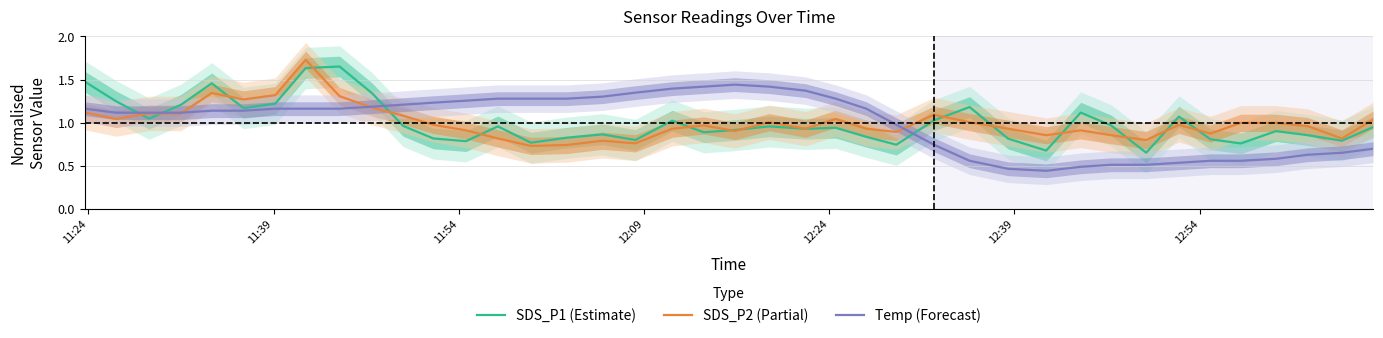

Which series ends up on top after the final intersection of SDS_P1 (Estimate) and Temp (Forecast)?

SDS_P1 (Estimate)